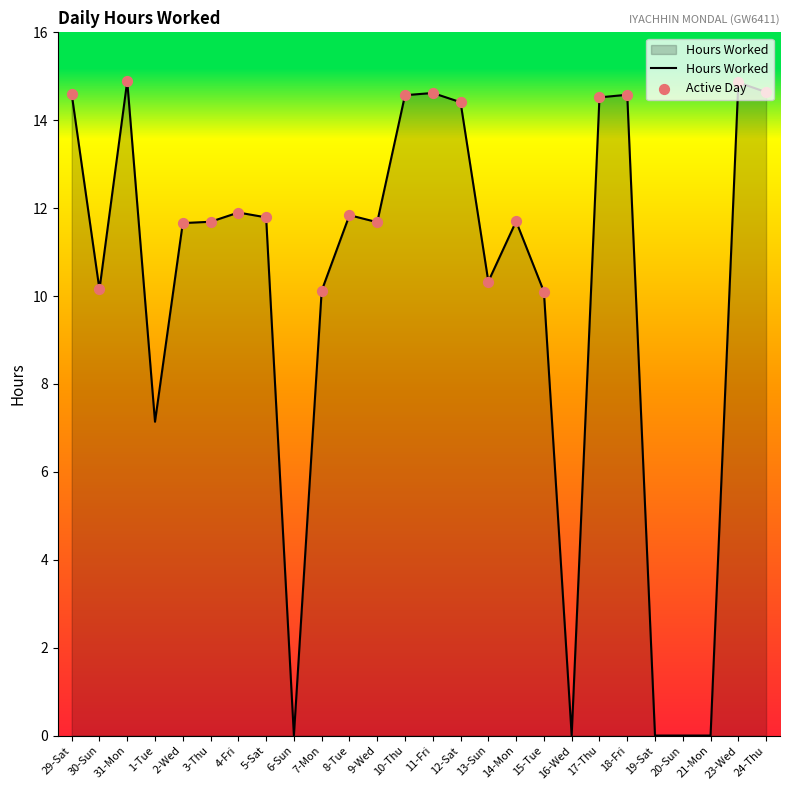

Which has a higher value, 9-Wed or 12-Sat?

12-Sat